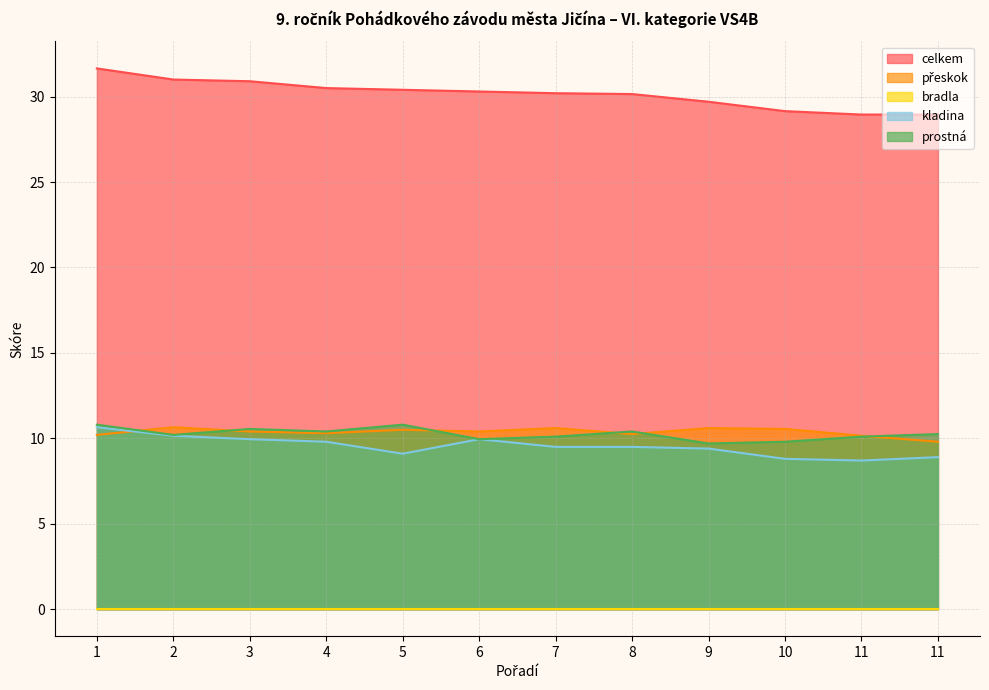

At which category does the chart reach its peak across all series?

1